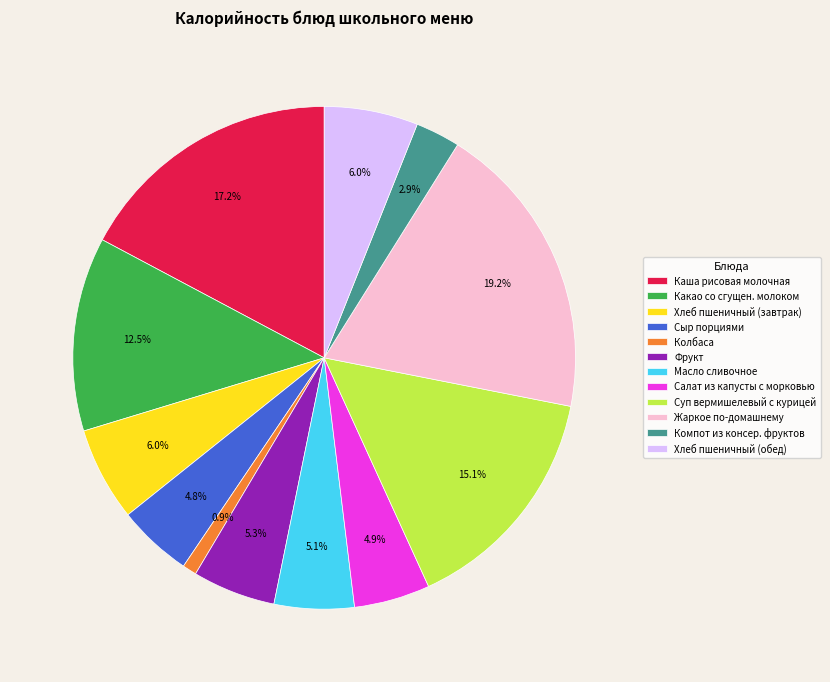

Is Какао со сгущен. молоком the majority of the pie?

No